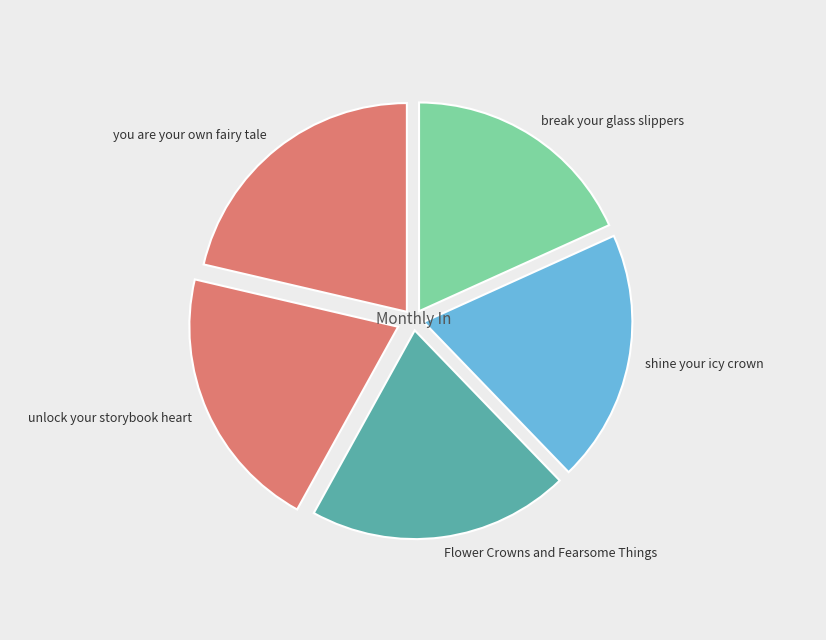

How much of the chart is everything except shine your icy crown?

80.5%